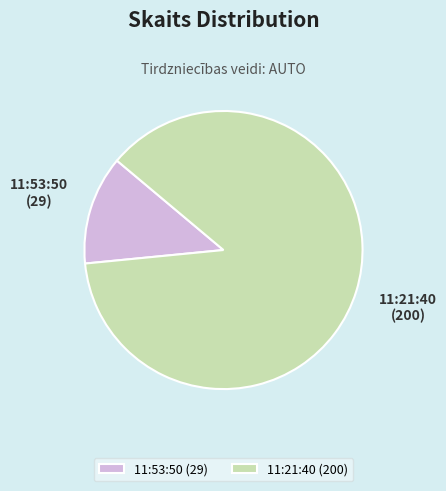

Which slice represents more than half of the pie?

11:21:40